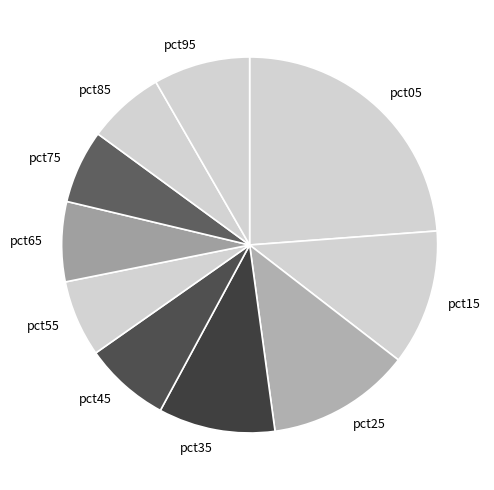

Combined, do pct95 and pct85 account for over 50%?

No